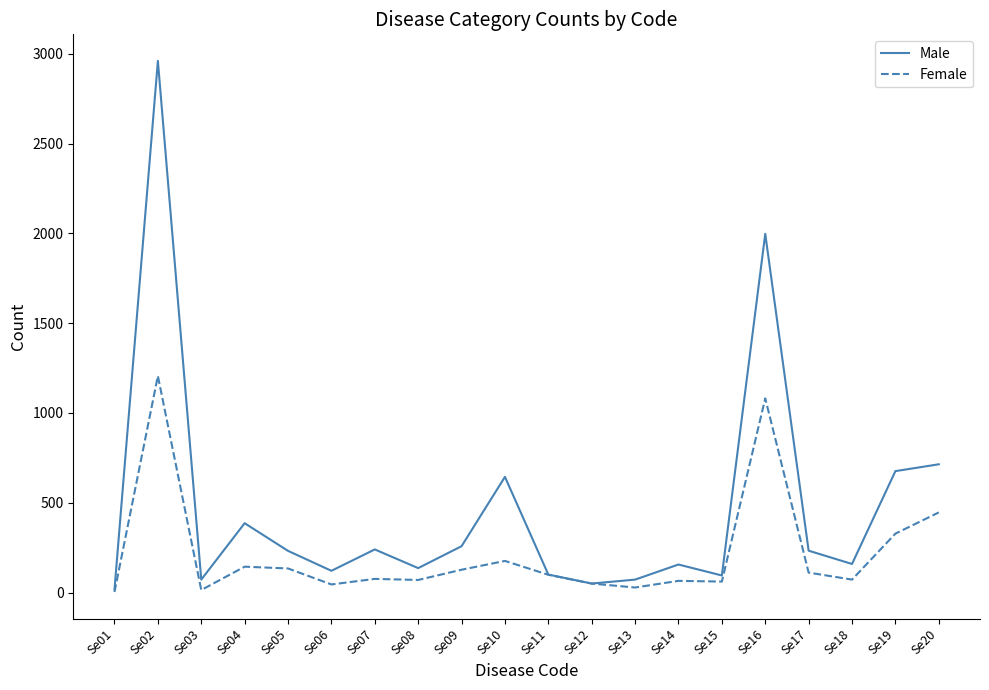

What is the difference between the maximum and minimum values in the Male series?

2943